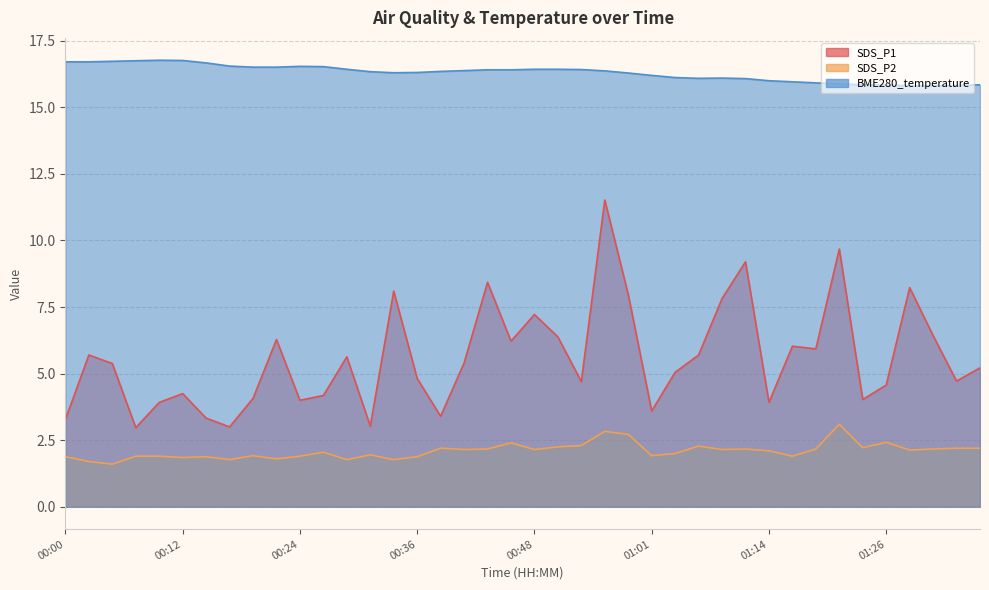

Rank the series at 01:37 from lowest to highest value.

SDS_P2, SDS_P1, BME280_temperature